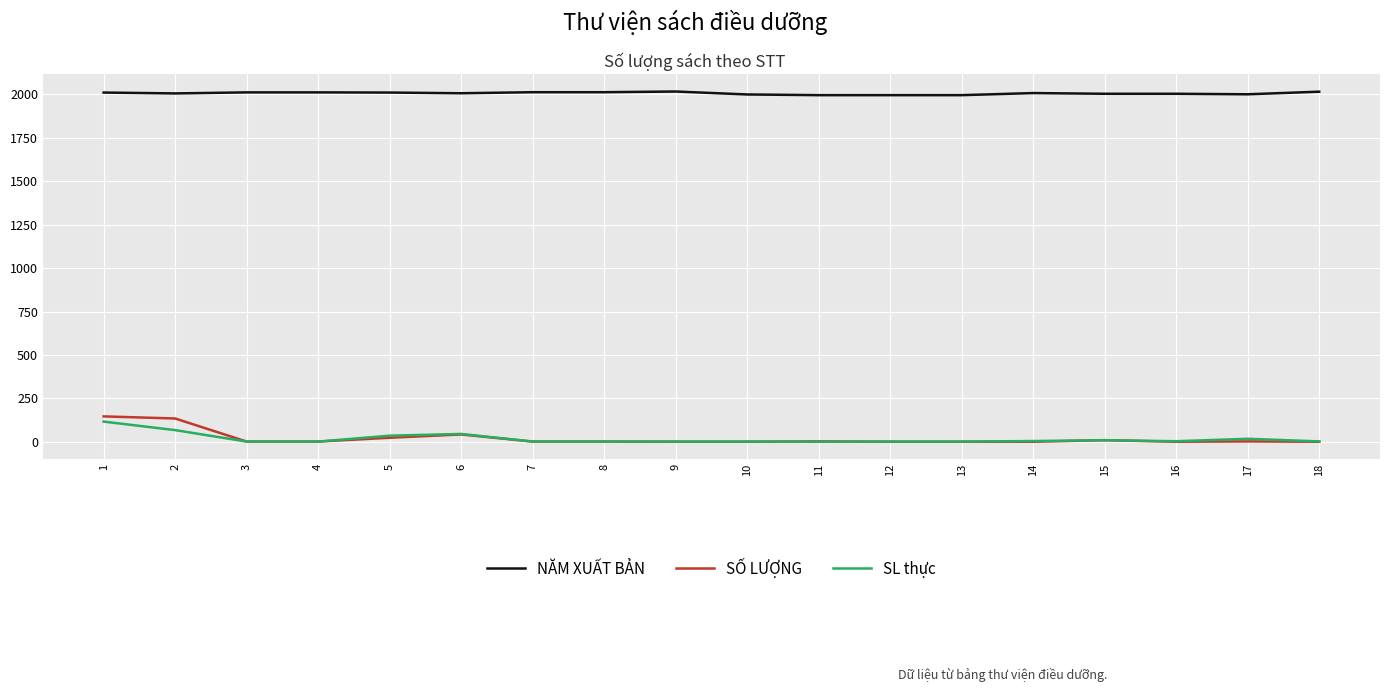

Is the value of NĂM XUẤT BẢN at 5 greater than the value of SL thực at 14?

Yes